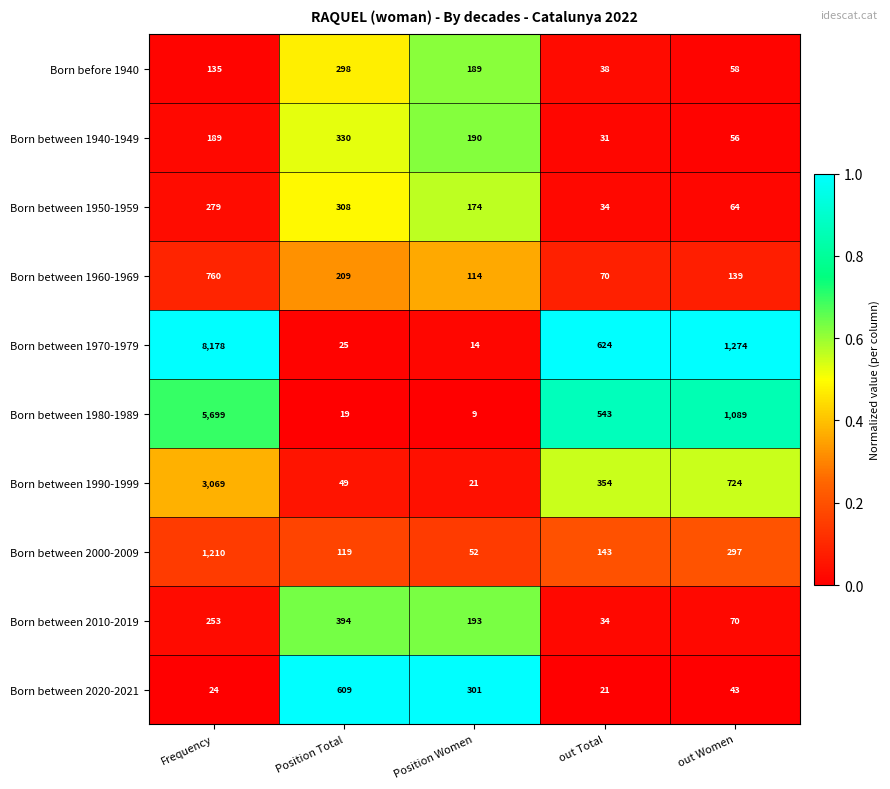

At Frequency, list the series in order from smallest to largest.

Born between 2020-2021, Born before 1940, Born between 1940-1949, Born between 2010-2019, Born between 1950-1959, Born between 1960-1969, Born between 2000-2009, Born between 1990-1999, Born between 1980-1989, Born between 1970-1979